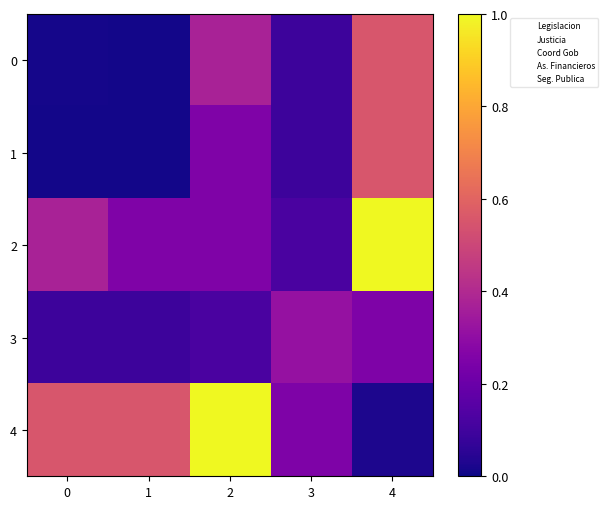

Which series has the largest total across all categories?

Seg. Publica